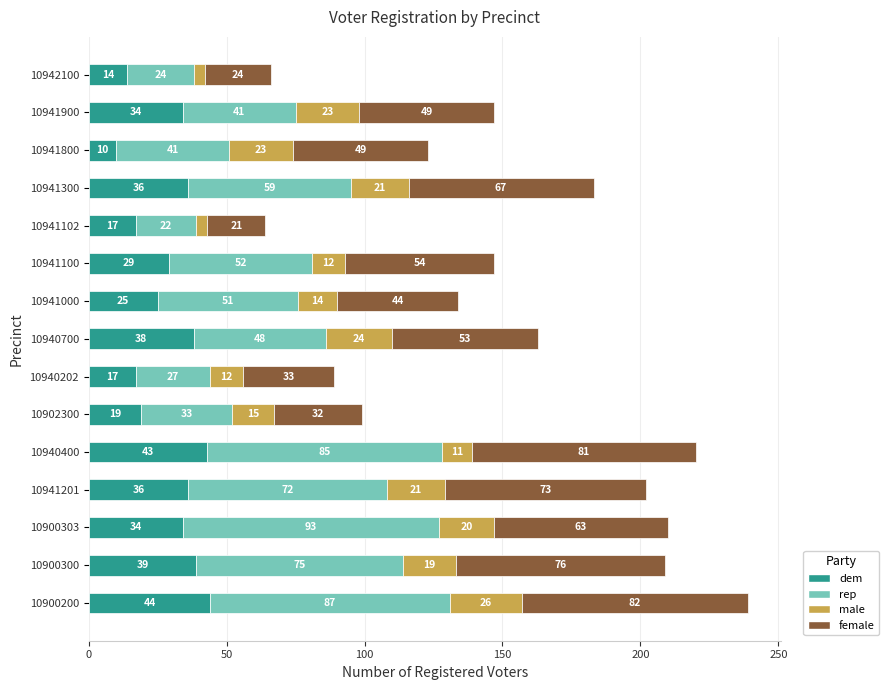

True or false: dem has a value of 25 at 10941000.

True